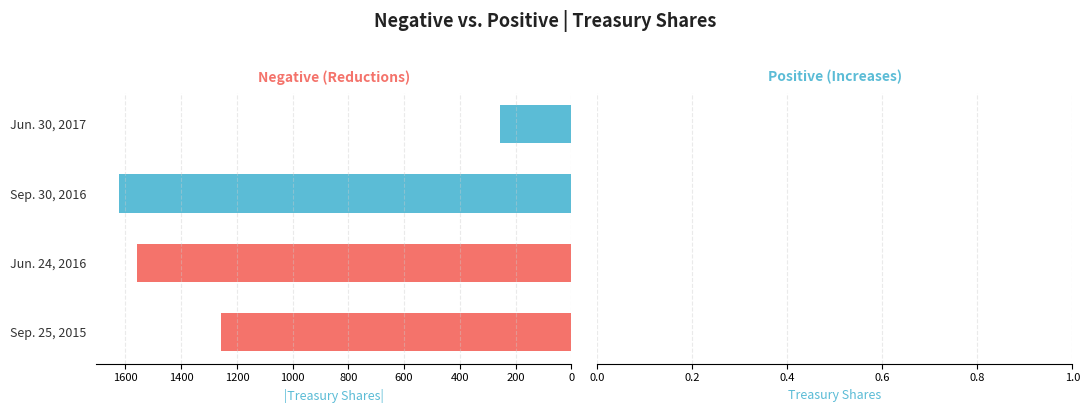

Rank the categories by value from highest to lowest.

Sep. 30, 2016, Jun. 24, 2016, Sep. 25, 2015, Jun. 30, 2017